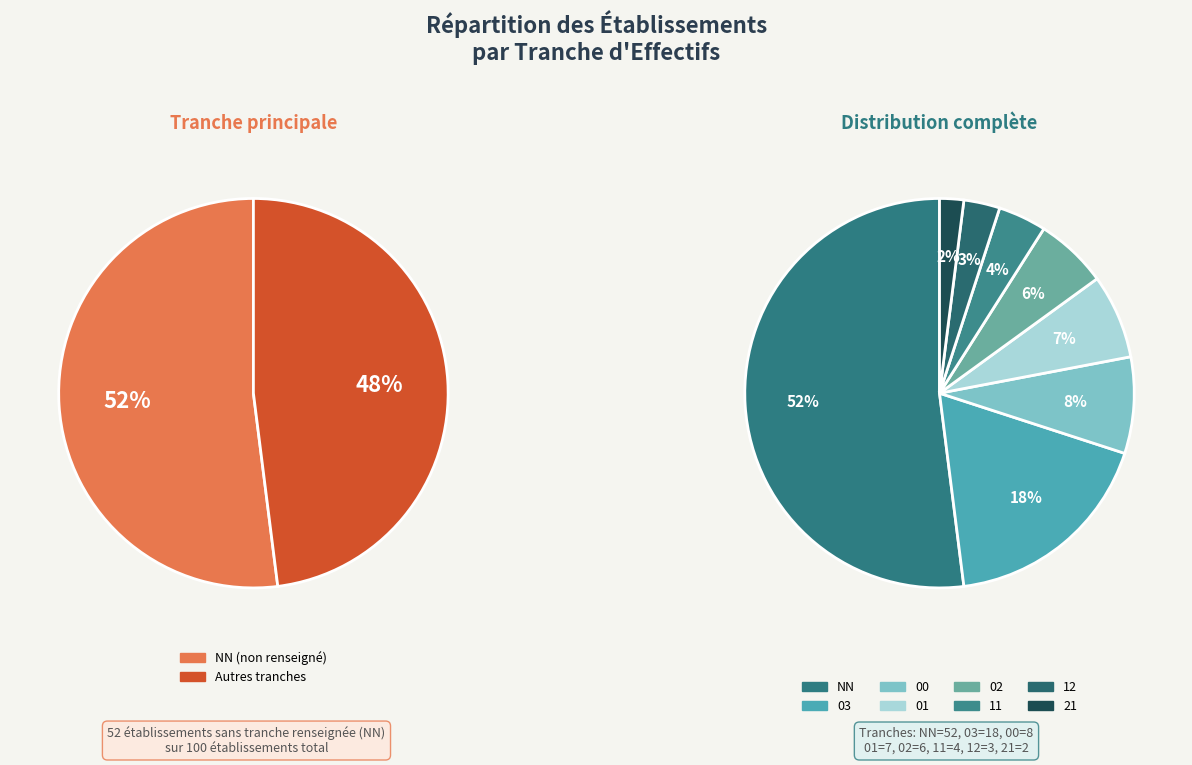

Count the number of slices in the pie.

8